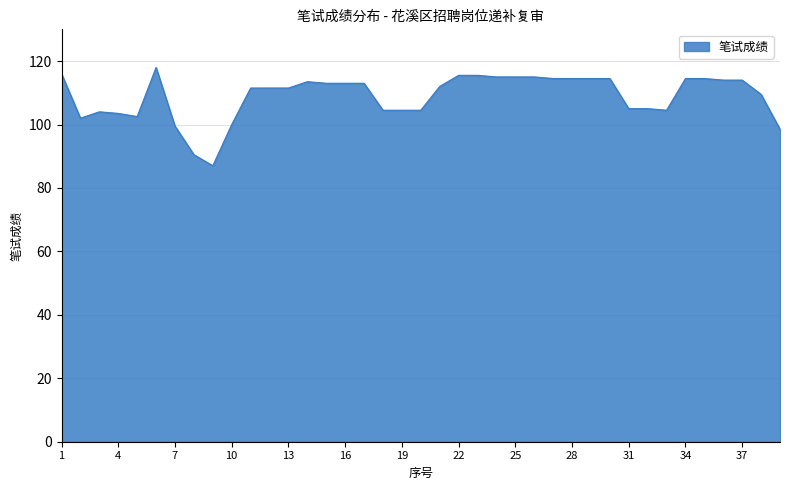

What is the greatest value displayed?

118.0